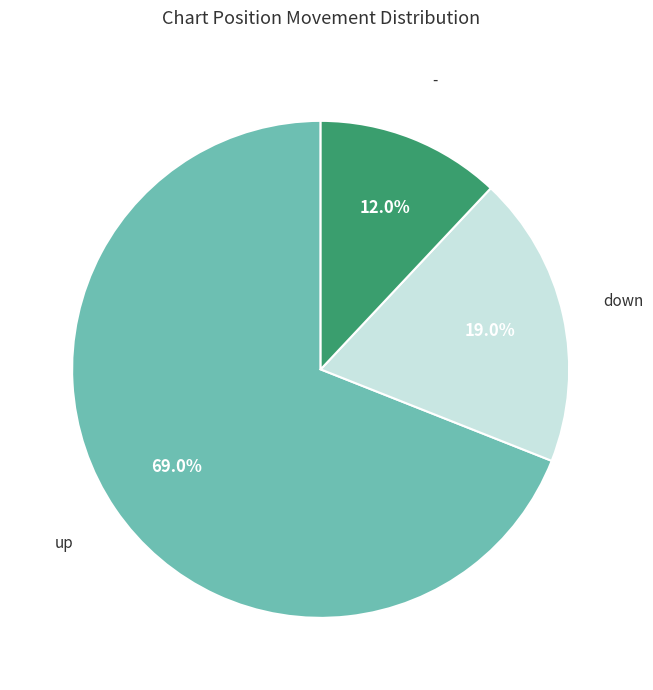

Does any single category account for the majority?

Yes